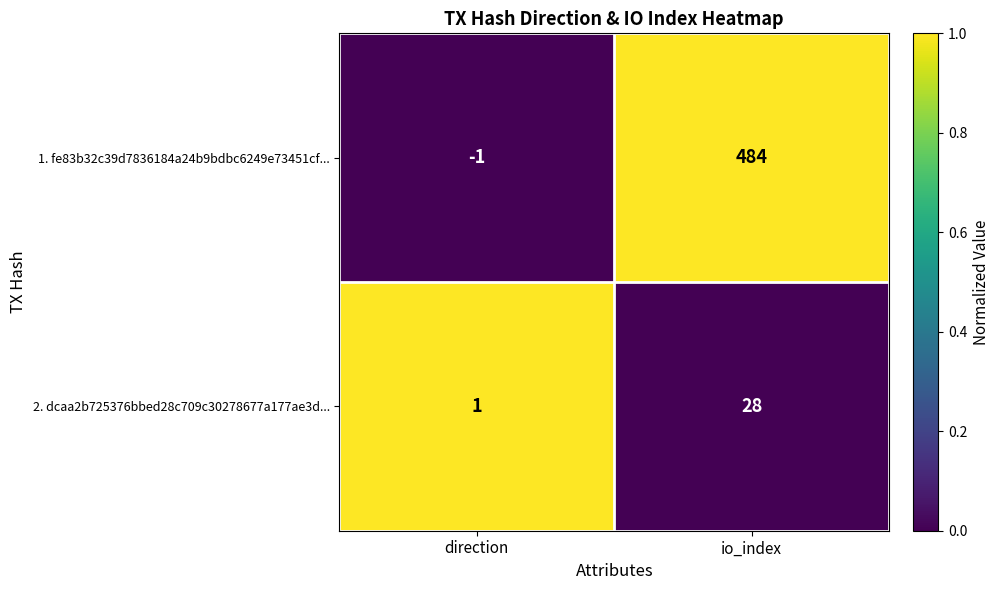

Reading right to left, what are all the values shown in this chart?

1. fe83b32c39d7836184a24b9bdbc6249e73451cf...: 484	-1
2. dcaa2b725376bbed28c709c30278677a177ae3d...: 28	1